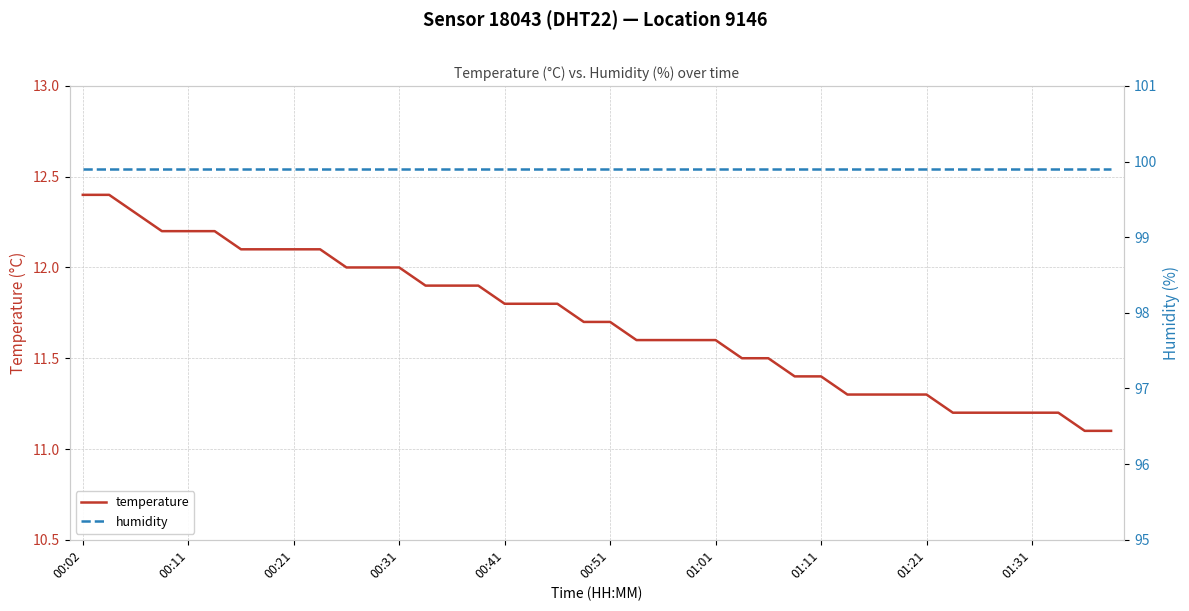

Where is temperature nearest to the value 11?

38